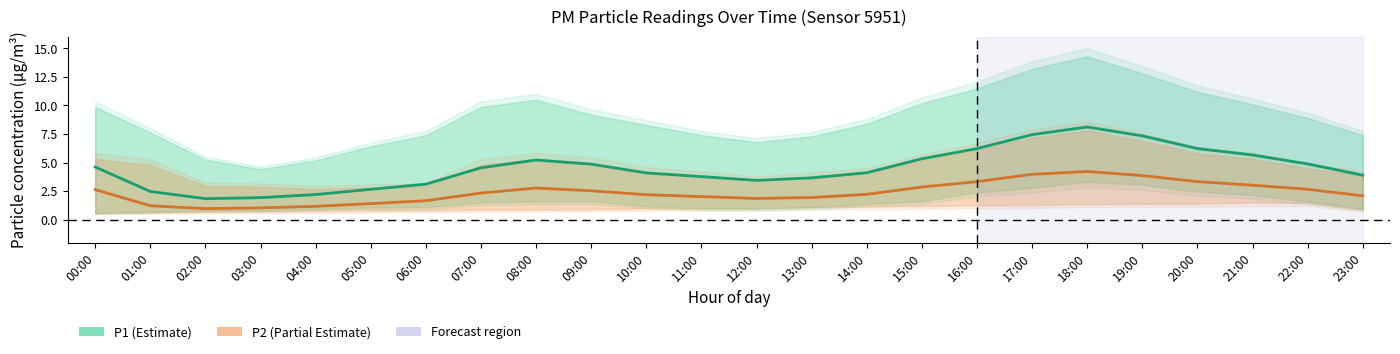

How many lines are shown in the chart?

2